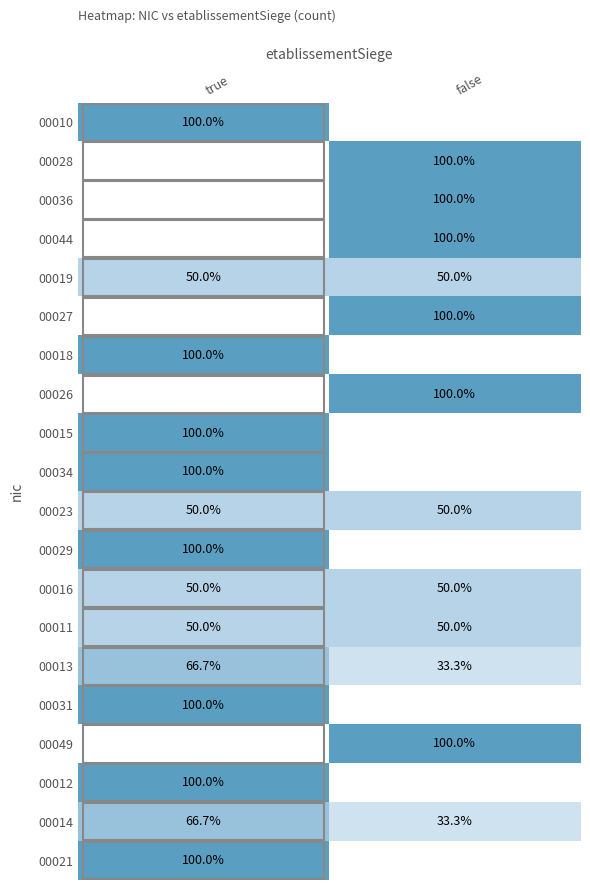

True or false: 00021 has a value of 100.0 at true.

True